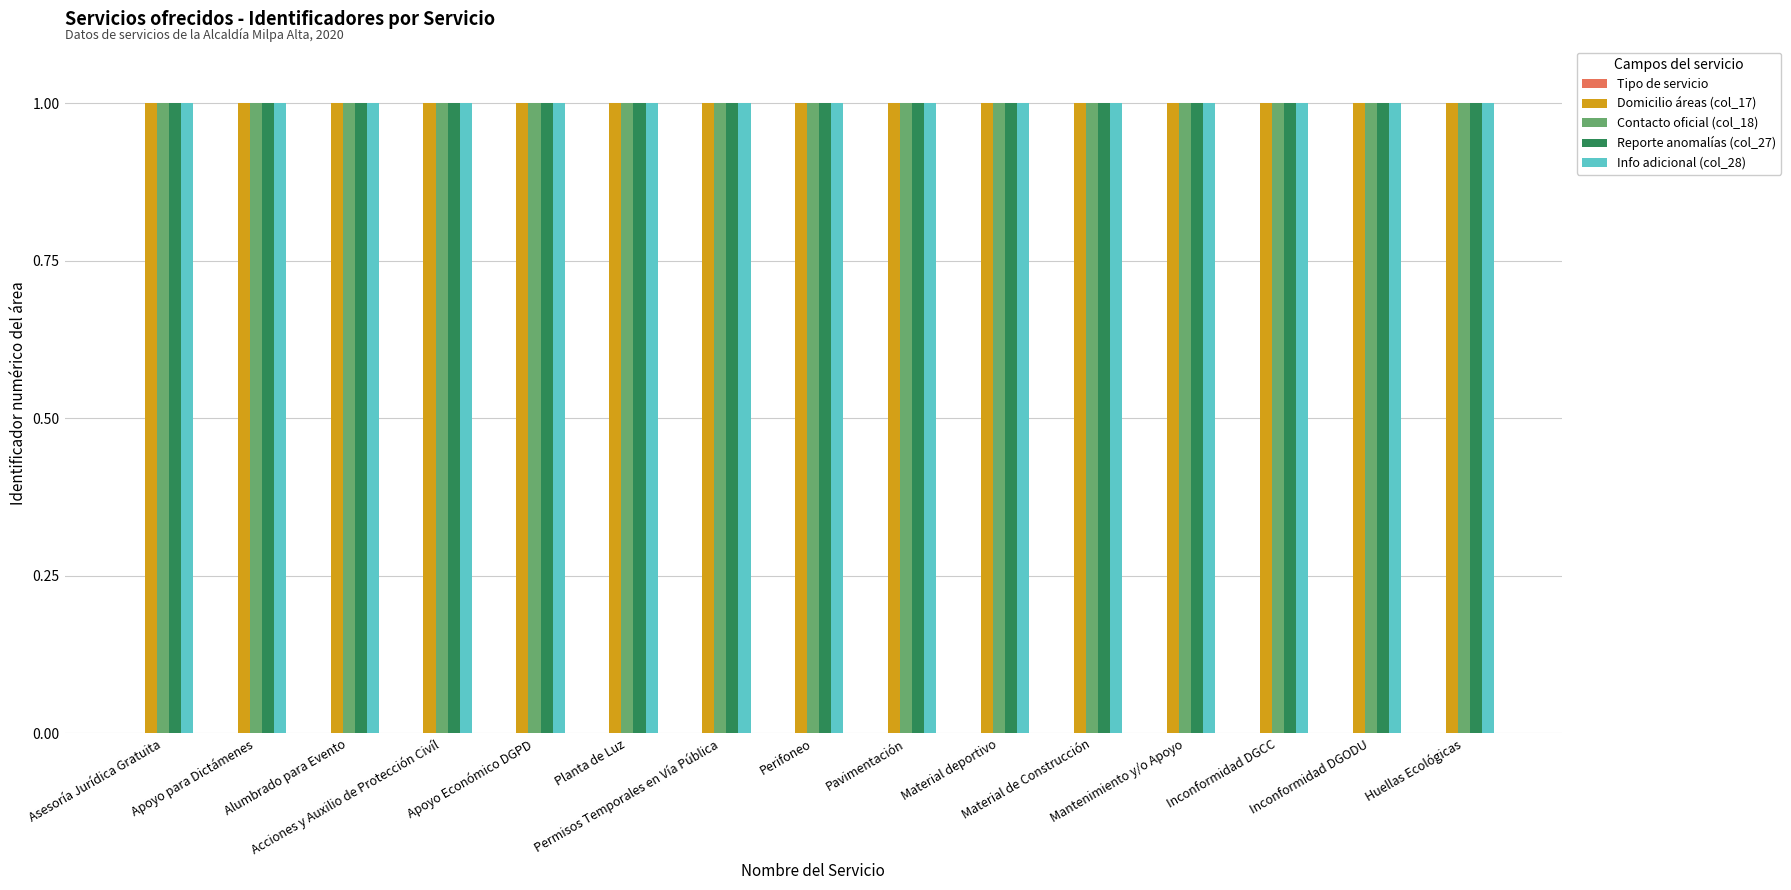

Rank the categories by Domicilio áreas (col_17) value from lowest to highest.

Huellas Ecológicas, Inconformidad DGODU, Inconformidad DGCC, Mantenimiento y/o Apoyo, Material de Construcción, Material deportivo, Pavimentación, Perifoneo, Permisos Temporales en Vía Pública, Planta de Luz, Apoyo Económico DGPD, Acciones y Auxilio de Protección Civíl, Alumbrado para Evento, Apoyo para Dictámenes, Asesoría Jurídica Gratuita